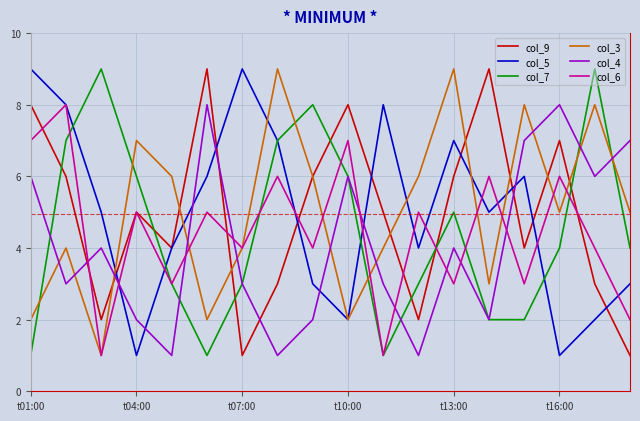

Does the chart display data point markers on the line(s)?

No